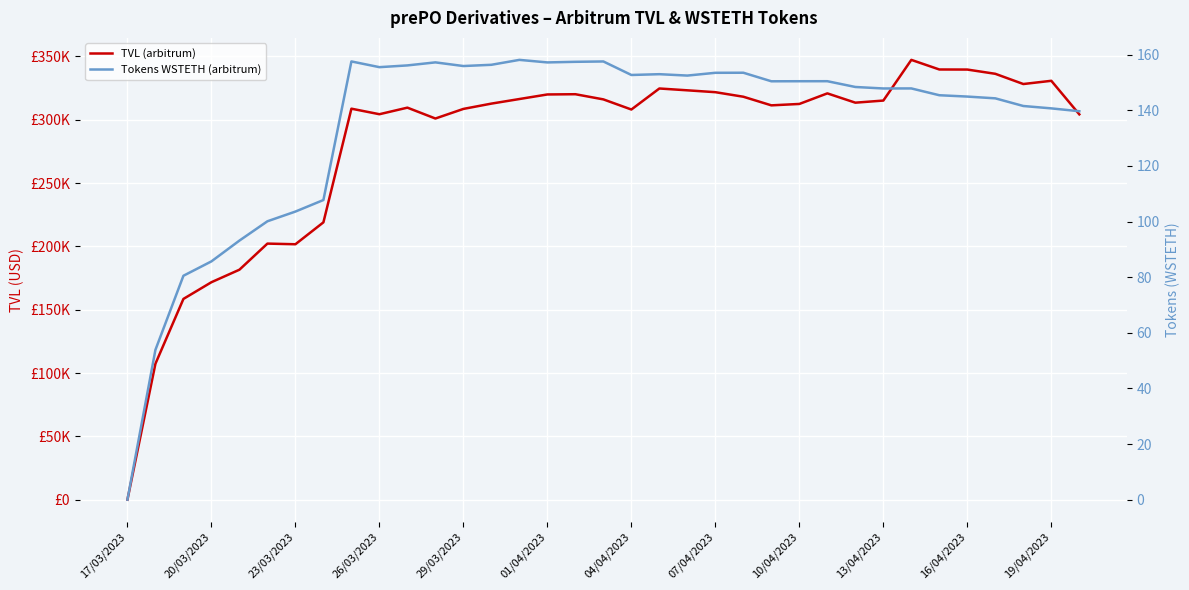

Which label corresponds to the smallest value in the chart?

17/03/2023